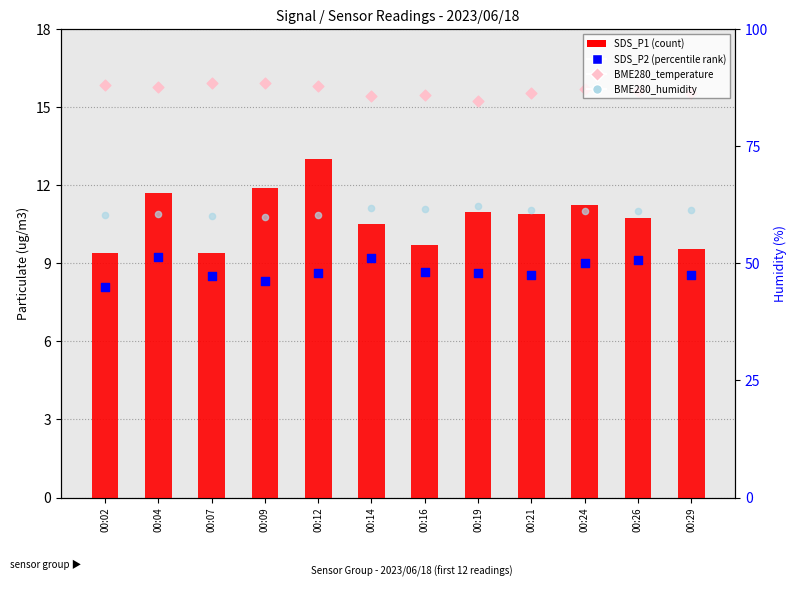

Which series has the largest total across all categories?

BME280_humidity